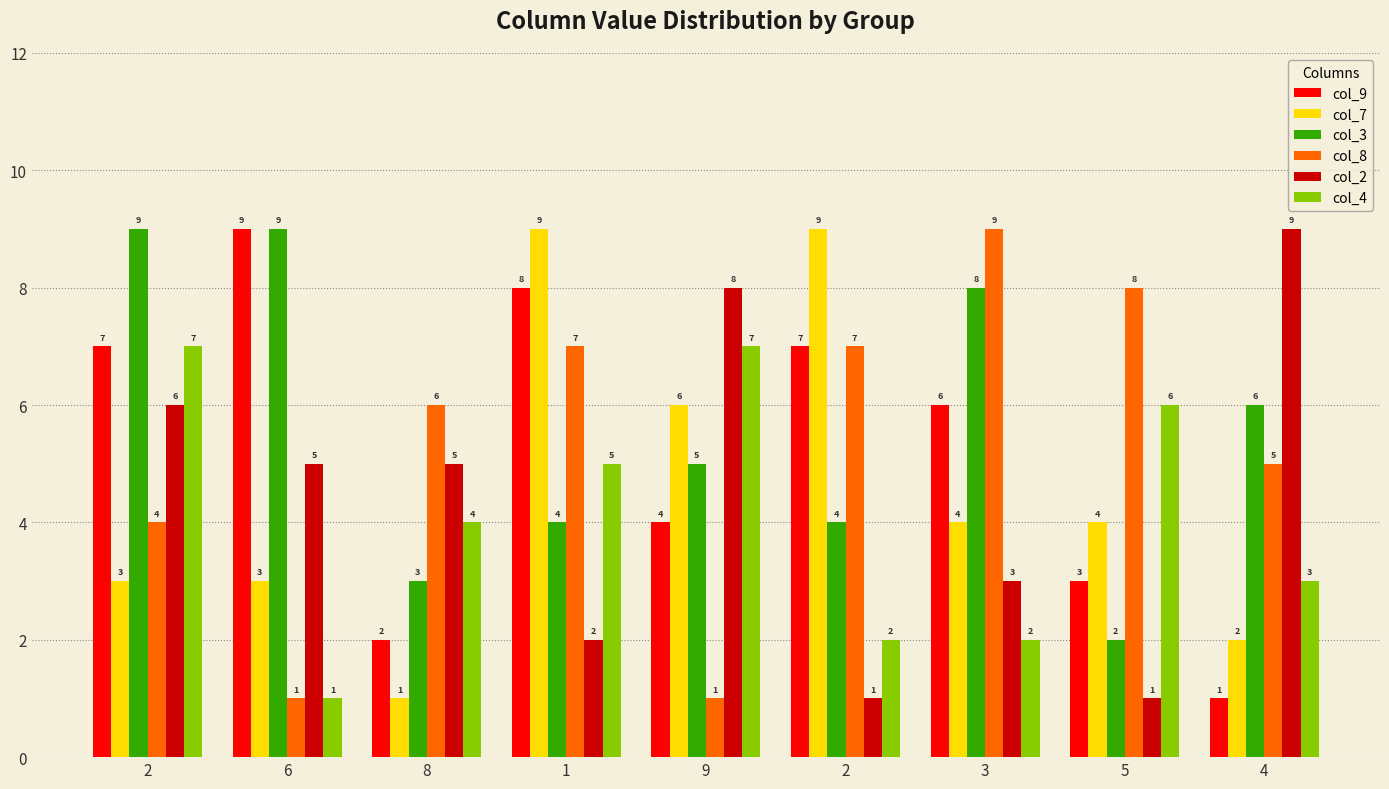

Are the bars grouped side by side (vs. stacked)?

Yes